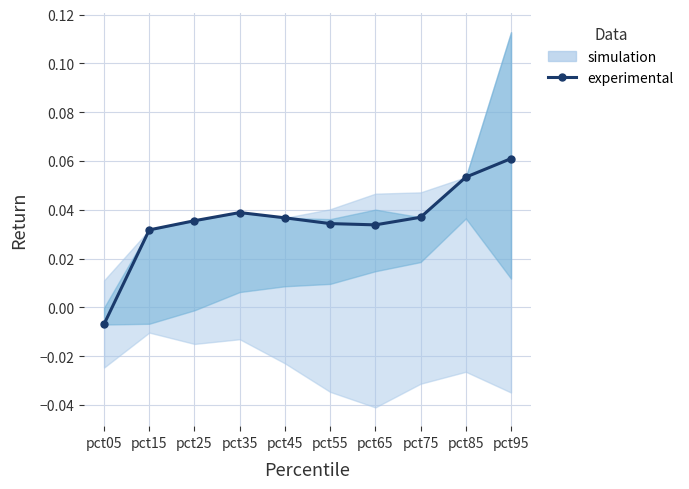

How many values are below zero?

1